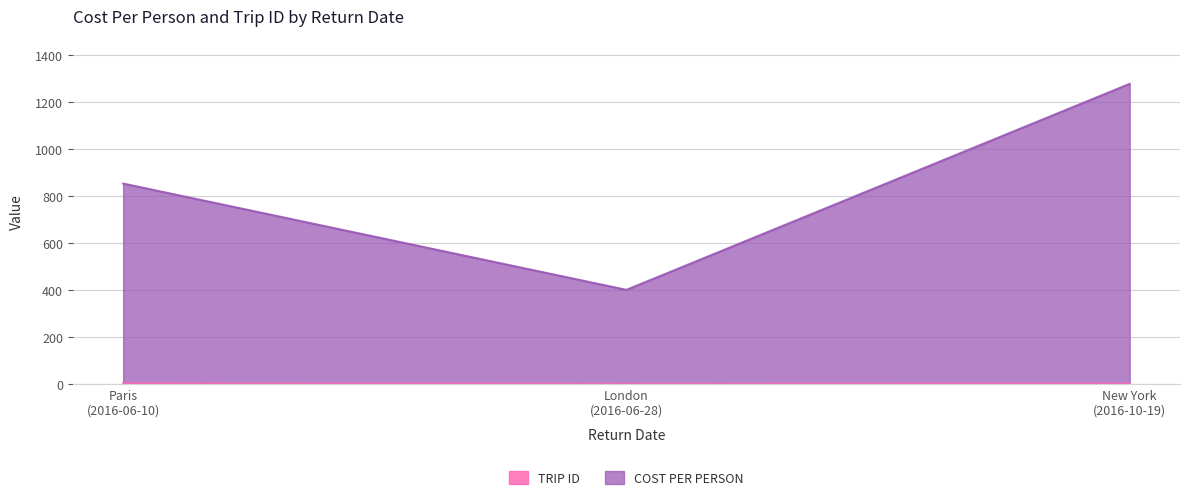

The chart shows a value of 3 at Paris (2016-06-10). True or false?

True